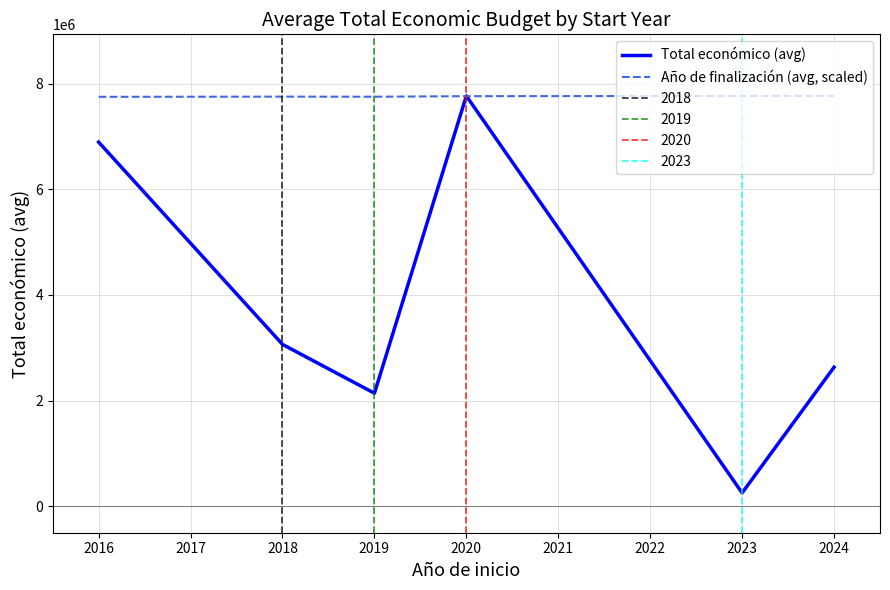

Is the value of Año de finalización (avg, scaled) at 2024 greater than the value of Total económico (avg) at 2018?

Yes